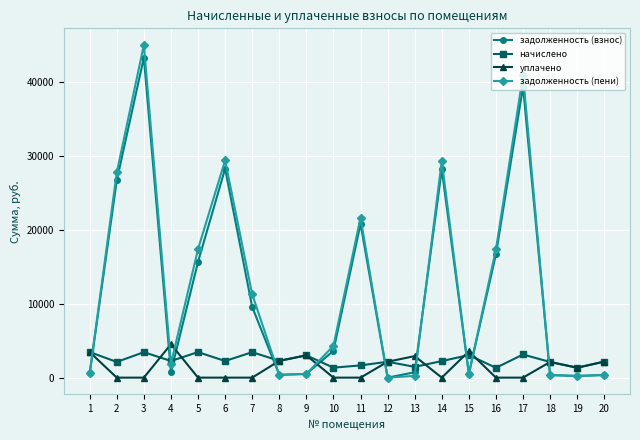

Which category has the highest value in the задолженность (взнос) series?

3